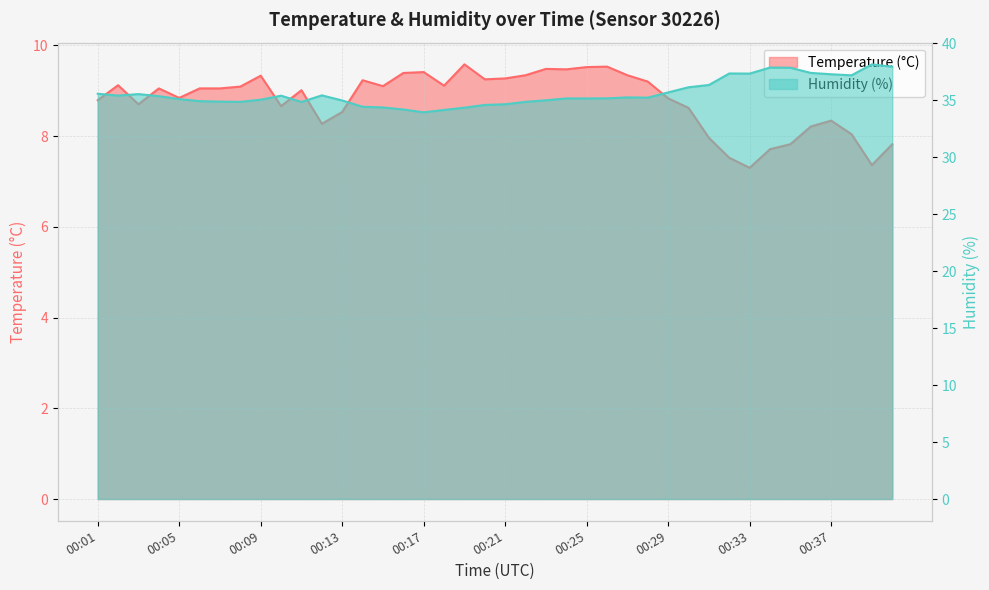

What is the difference between the maximum and minimum values in the Temperature (°C) series?

2.3